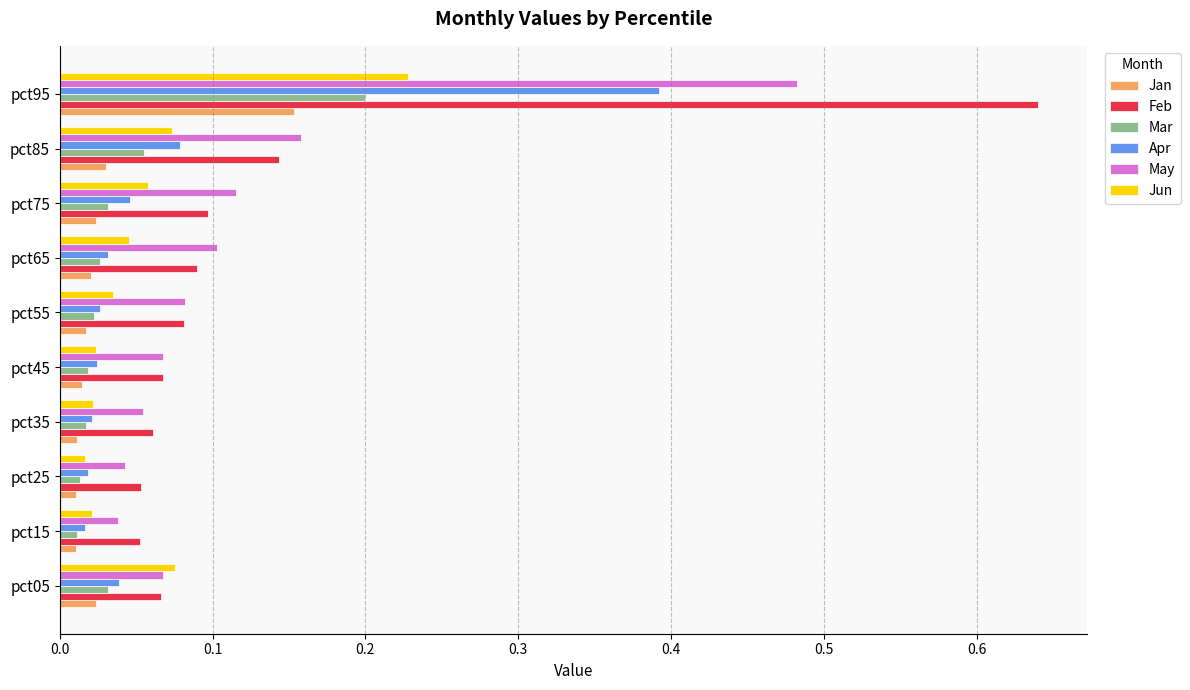

What are all the series names shown in the legend?

Jan, Feb, Mar, Apr, May, Jun